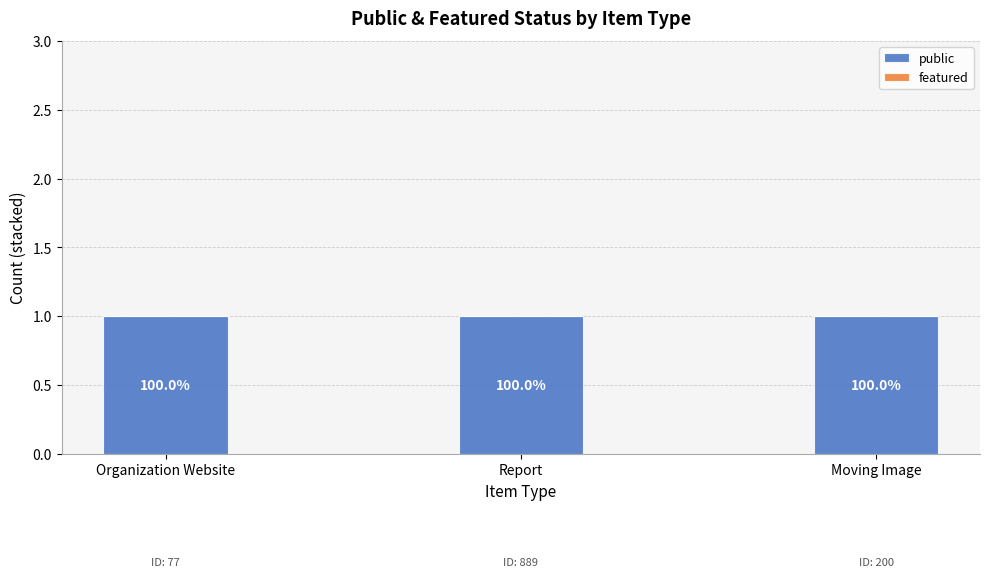

Reading left to right, what are all the values shown in this chart?

public: 1	1	1
featured: 0	0	0